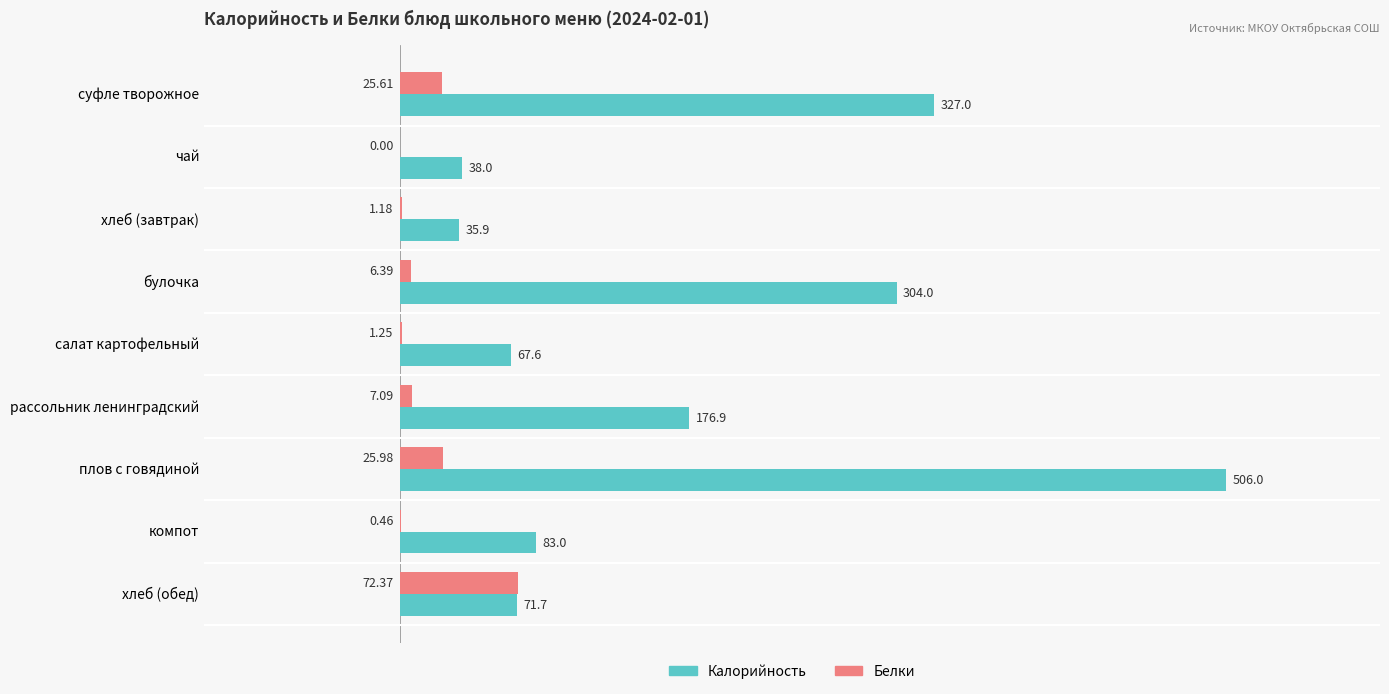

At which label does Калорийность reach its peak?

плов с говядиной